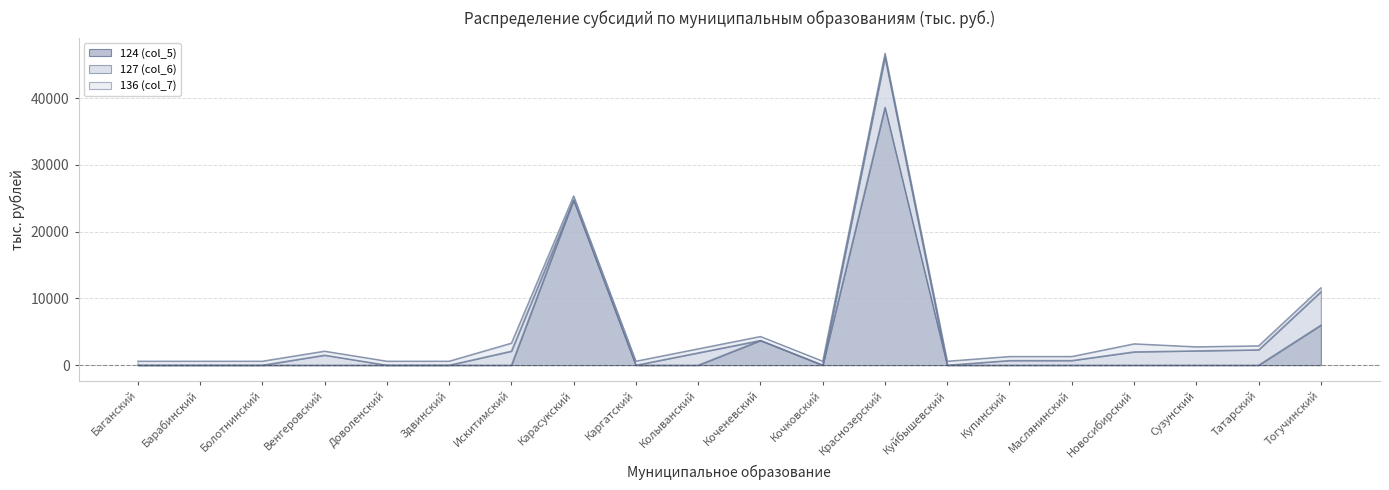

Reading right to left, list all the values displayed in this chart.

124 (col_5): Тогучинский=6000.0	Татарский=0.0	Сузунский=0.0	Новосибирский=0.0	Маслянинский=0.0	Купинский=0.0	Куйбышевский=0.0	Краснозерский=38615.8	Кочковский=0.0	Коченевский=3700.0	Колыванский=0.0	Каргатский=0.0	Карасукский=24750.0	Искитимский=0.0	Здвинский=0.0	Доволенский=0.0	Венгеровский=0.0	Болотнинский=0.0	Барабинский=0.0	Баганский=0.0
127 (col_6): Тогучинский=5000.0	Татарский=2300.0	Сузунский=2150.0	Новосибирский=2000.0	Маслянинский=700.0	Купинский=700.0	Куйбышевский=0.0	Краснозерский=7496.3	Кочковский=0.0	Коченевский=0.0	Колыванский=1850.0	Каргатский=0.0	Карасукский=0.0	Искитимский=2100.0	Здвинский=0.0	Доволенский=0.0	Венгеровский=1500.0	Болотнинский=0.0	Барабинский=0.0	Баганский=0.0
136 (col_7): Тогучинский=600.0	Татарский=600.0	Сузунский=600.0	Новосибирский=1200.0	Маслянинский=600.0	Купинский=600.0	Куйбышевский=600.0	Краснозерский=600.0	Кочковский=600.0	Коченевский=600.0	Колыванский=600.0	Каргатский=600.0	Карасукский=600.0	Искитимский=1200.0	Здвинский=600.0	Доволенский=600.0	Венгеровский=600.0	Болотнинский=600.0	Барабинский=600.0	Баганский=600.0